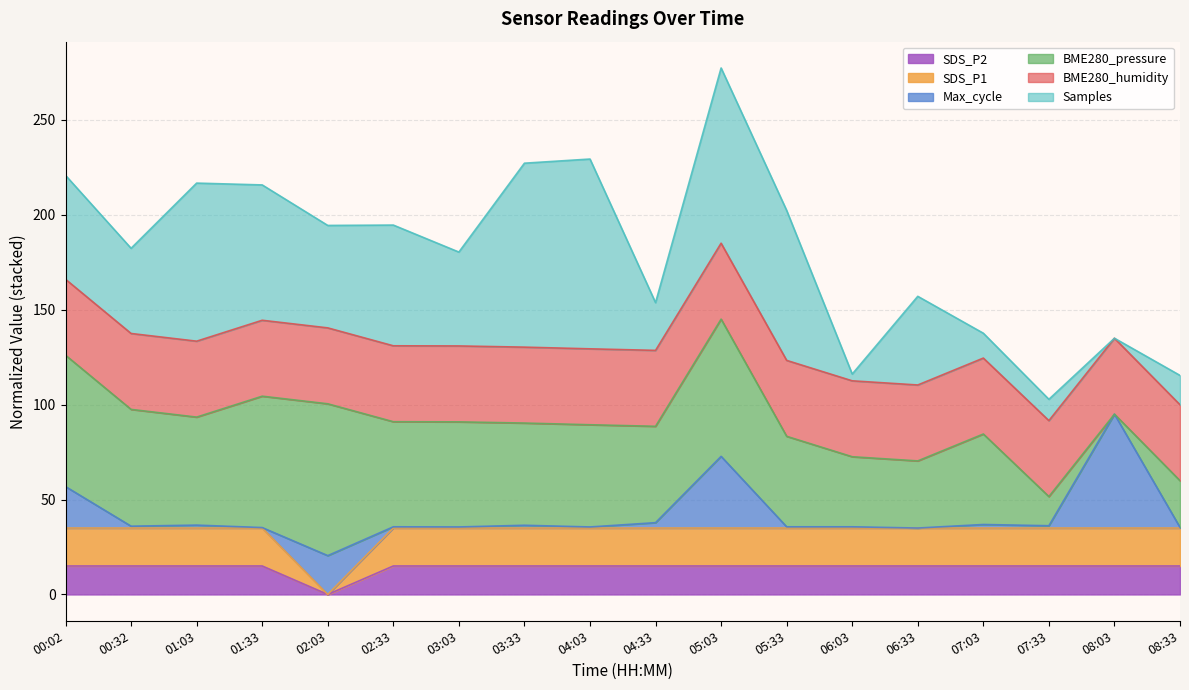

How many lines are shown in the chart?

6